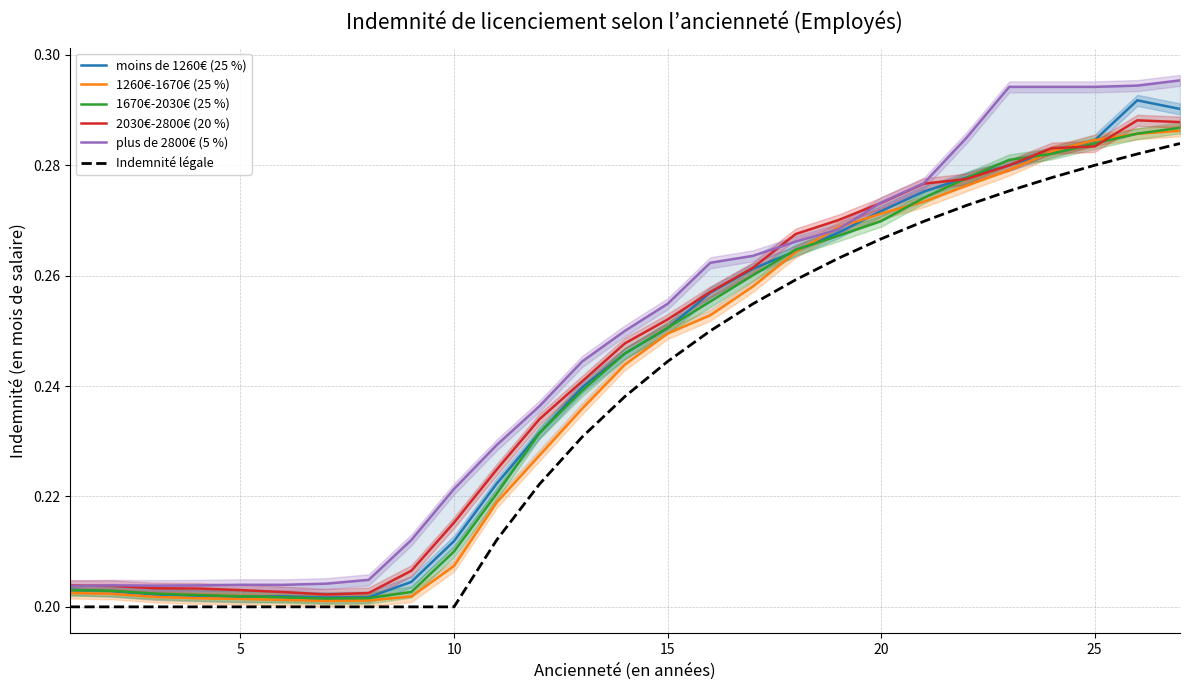

At how many categories does at least one series exceed 0?

27